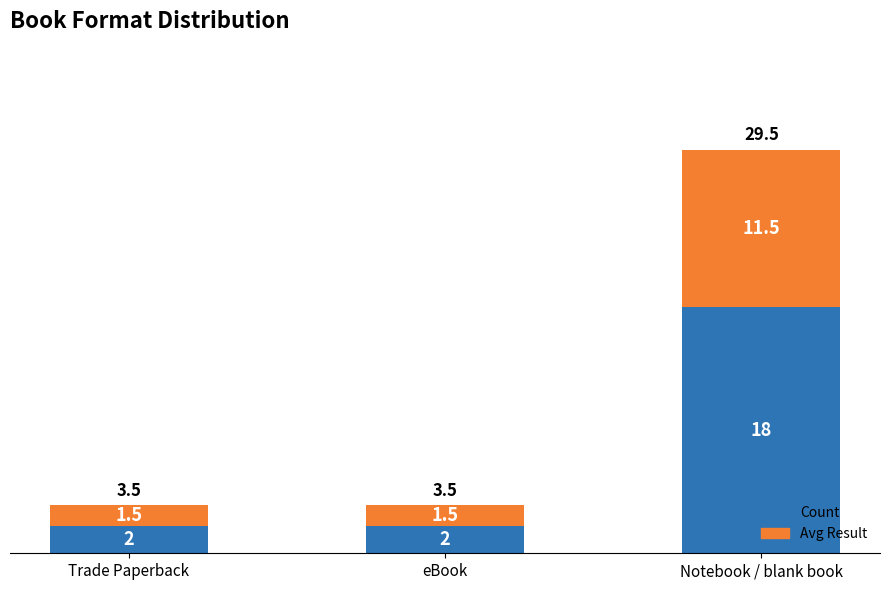

What is the approximate value of Count at Trade Paperback?

2.0